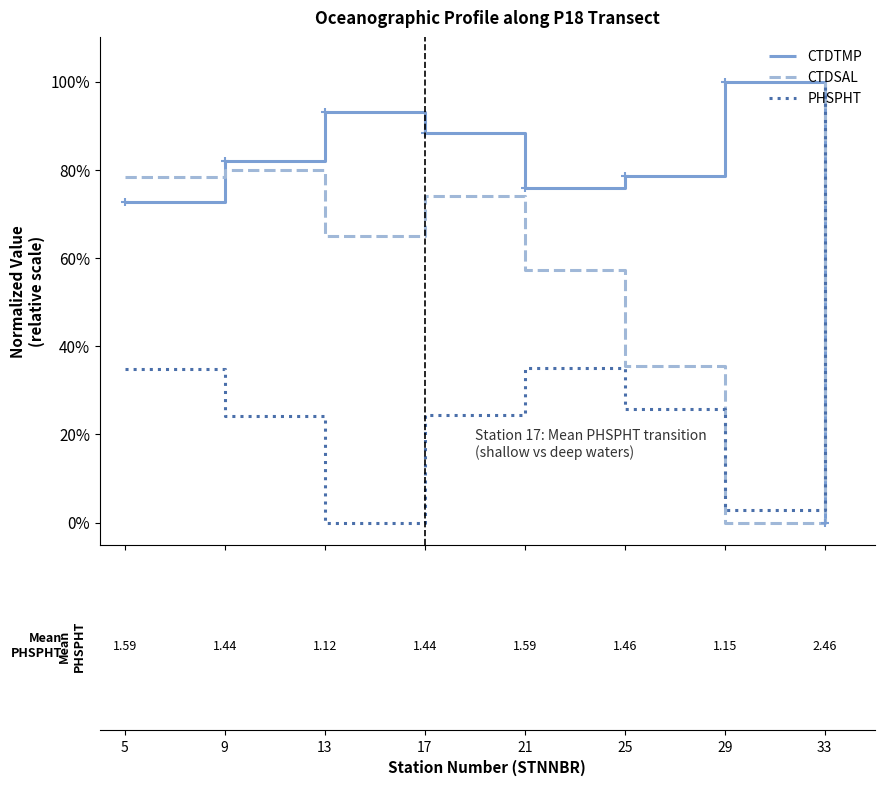

How many values in the CTDTMP series are below 82?

4